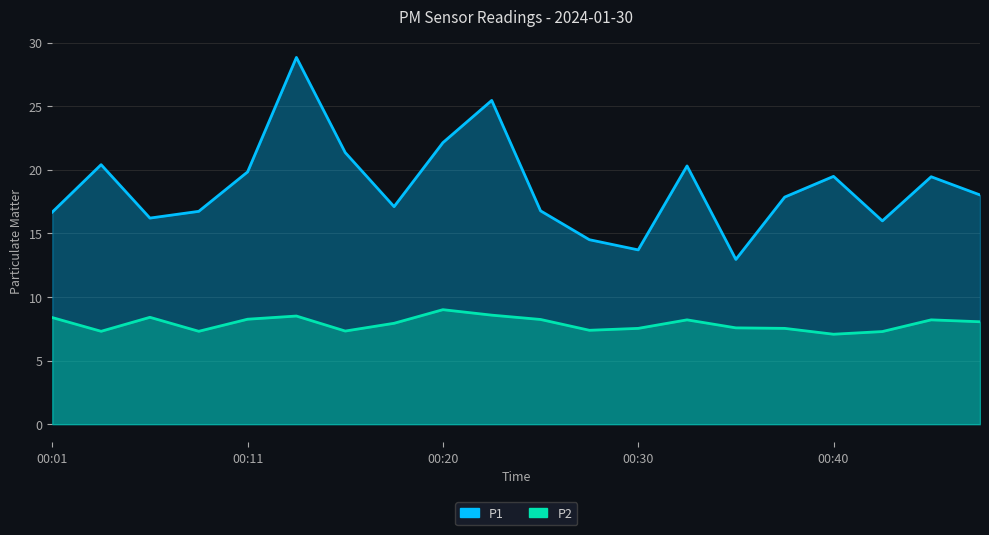

Is the value of P1 at 00:08 greater than the value of P2 at 00:06?

Yes